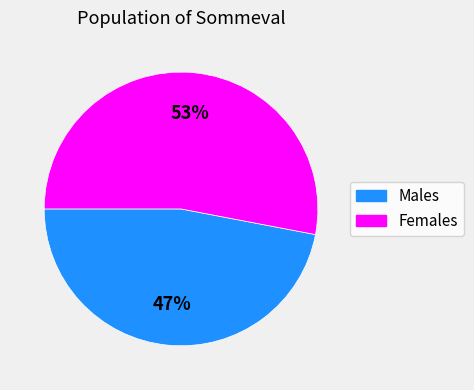

To the nearest percent, what is the difference between the largest and smallest slice percentages?

6%